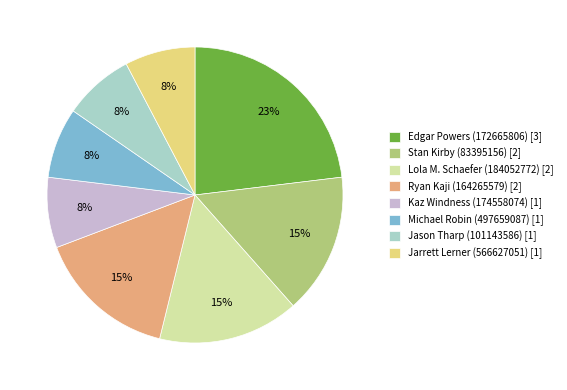

Which slice is the largest?

Edgar Powers (172665806)